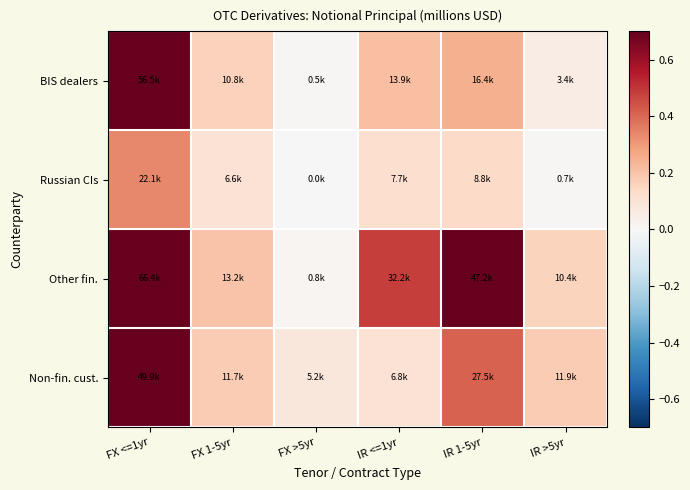

Which label corresponds to the smallest value in the chart?

FX >5yr